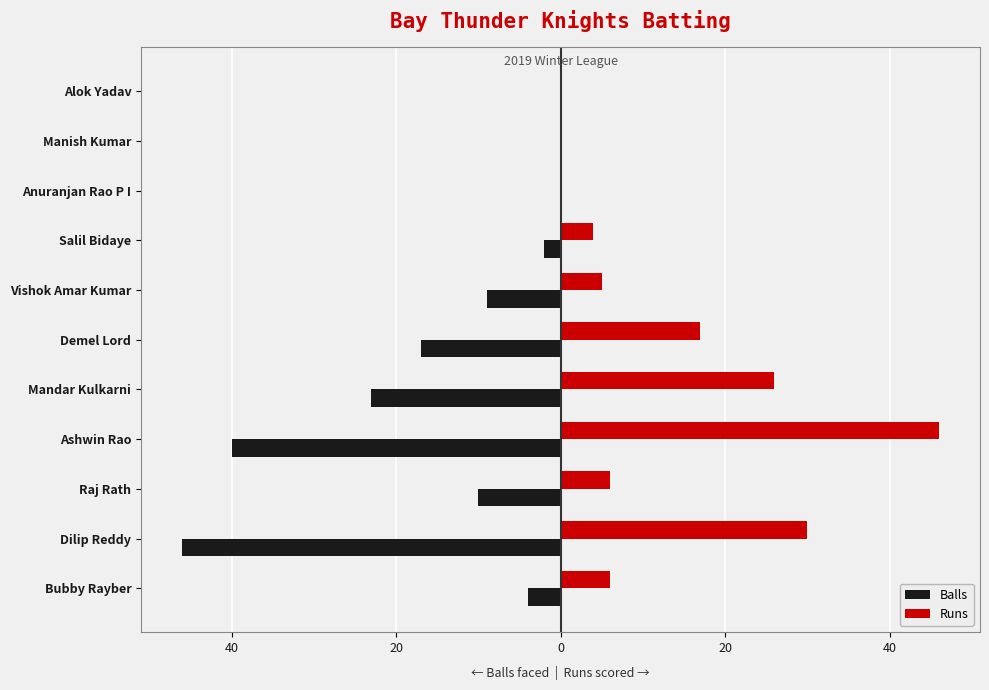

Reading left to right, what are all the values shown in this chart?

Balls: -4	-46	-10	-40	-23	-17	-9	-2	0	0	0
Runs: 6	30	6	46	26	17	5	4	0	0	0